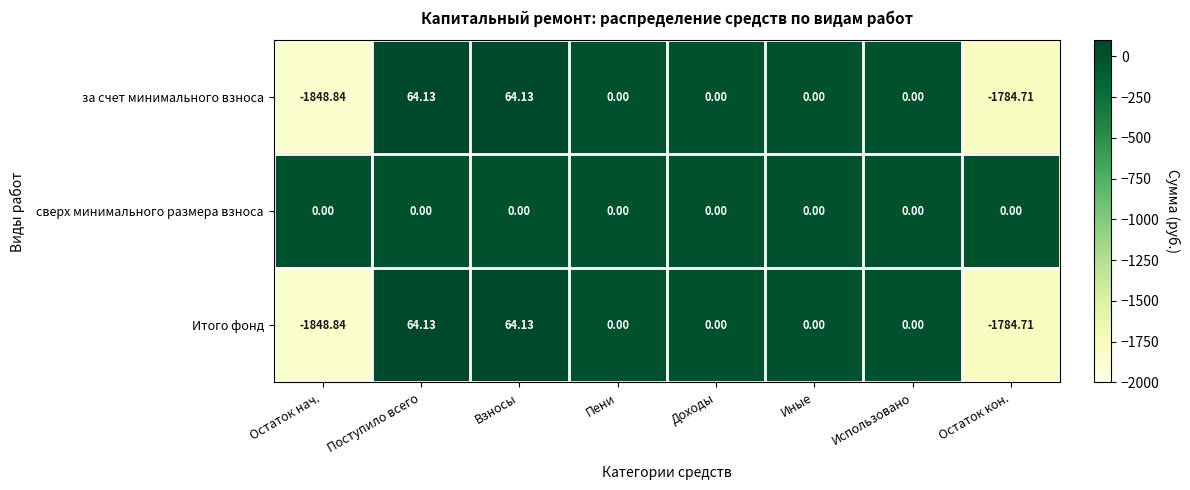

Which series has the largest total across all categories?

сверх минимального размера взноса